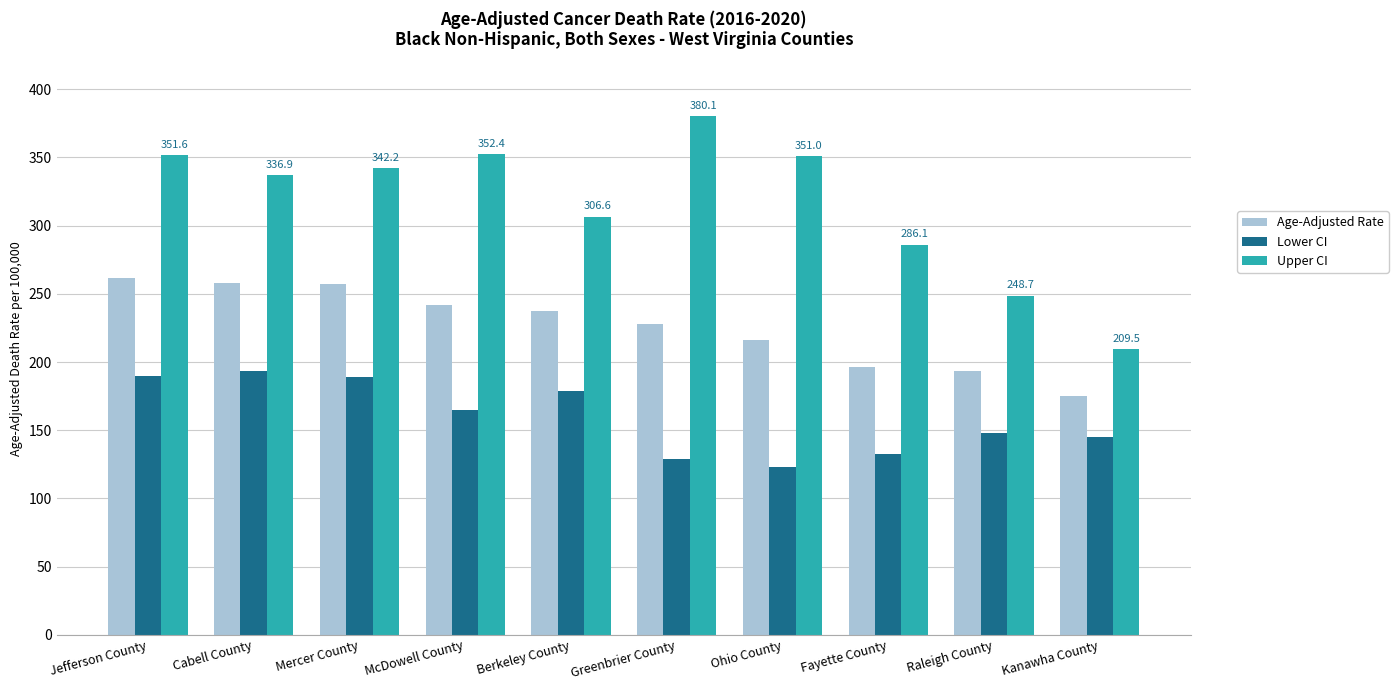

Read the Age-Adjusted Rate value at Fayette County.

196.6